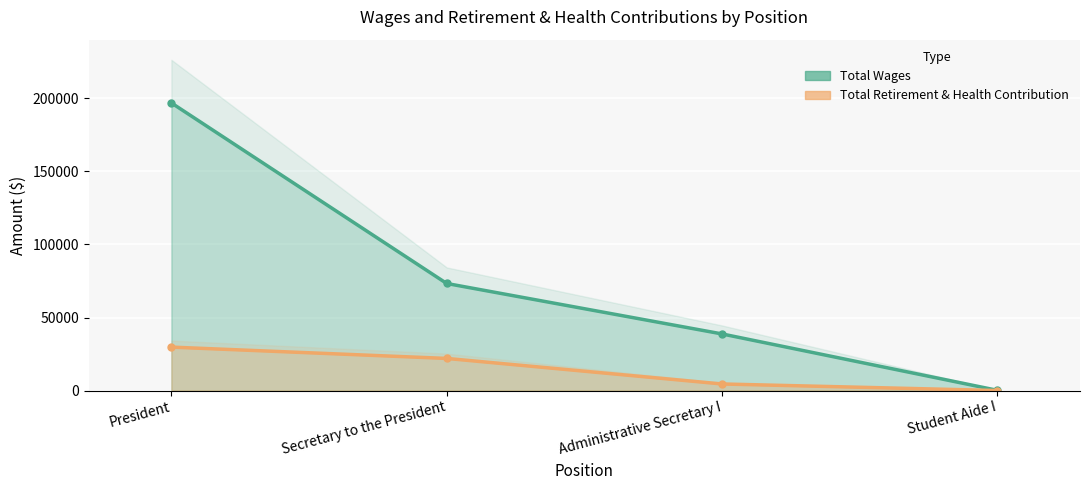

How many data points does each series have?

4